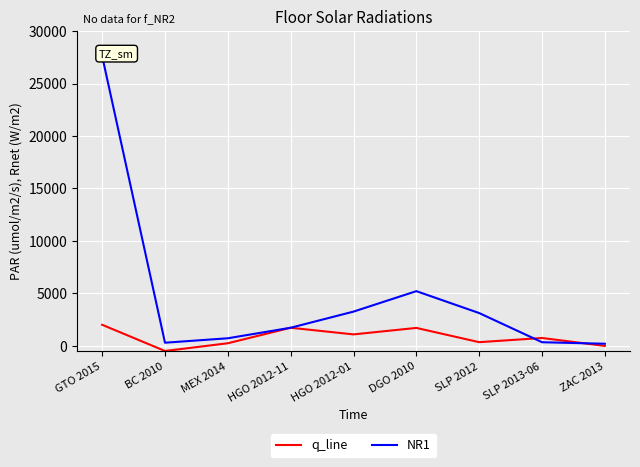

Reading left to right, extract all data points from this chart.

q_line: GTO 2015=2016.0	BC 2010=-481.3	MEX 2014=256.3	HGO 2012-11=1733.2	HGO 2012-01=1100.1	DGO 2010=1717.6	SLP 2012=359.5	SLP 2013-06=757.9	ZAC 2013=1.7
NR1: GTO 2015=27608.0	BC 2010=307.4	MEX 2014=730.8	HGO 2012-11=1734.2	HGO 2012-01=3271.2	DGO 2010=5220.0	SLP 2012=3132.0	SLP 2013-06=354.0	ZAC 2013=208.8